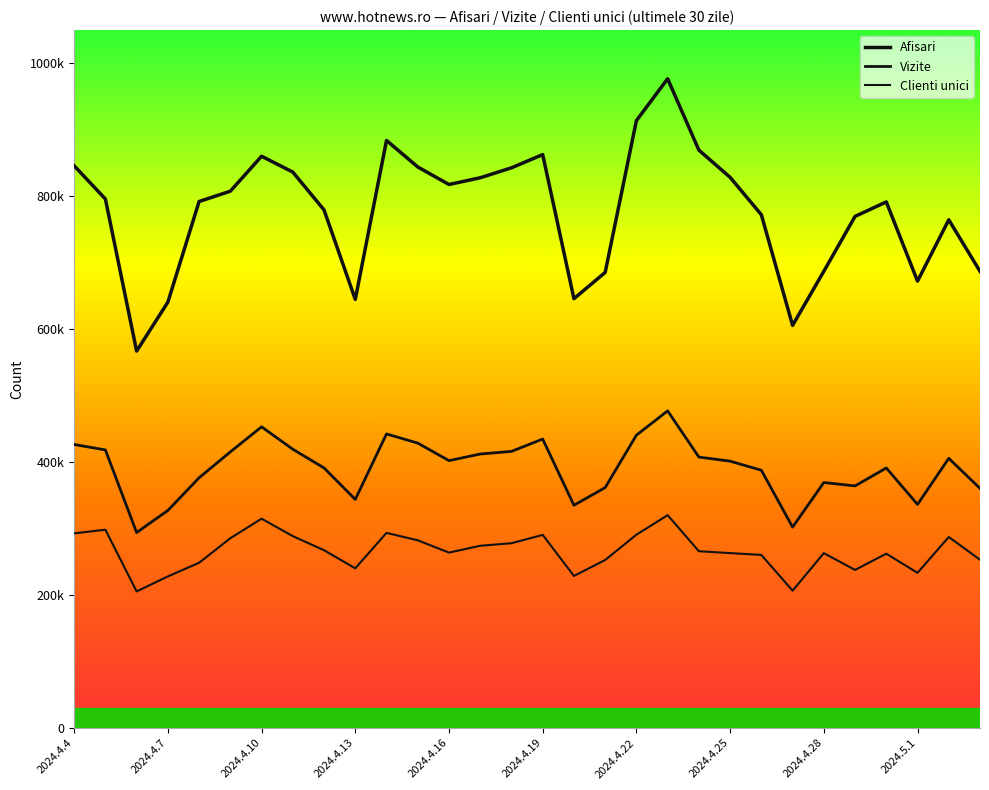

Is this an area chart (filled region under the line)?

No